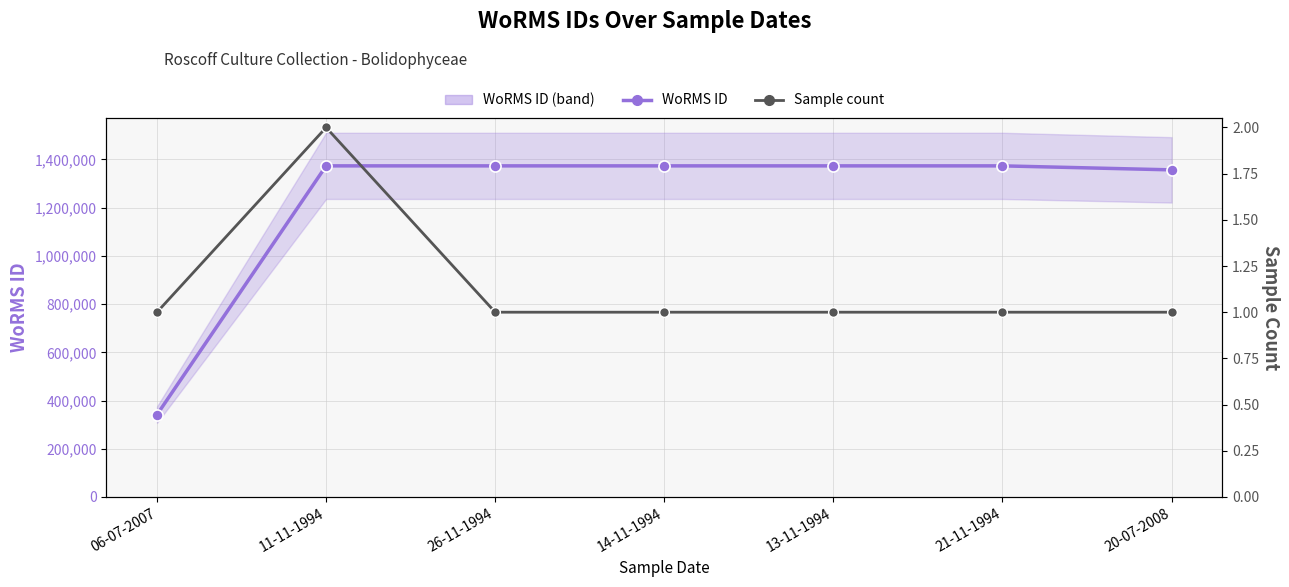

Rank the series at 26-11-1994 from lowest to highest value.

Sample count, WoRMS ID